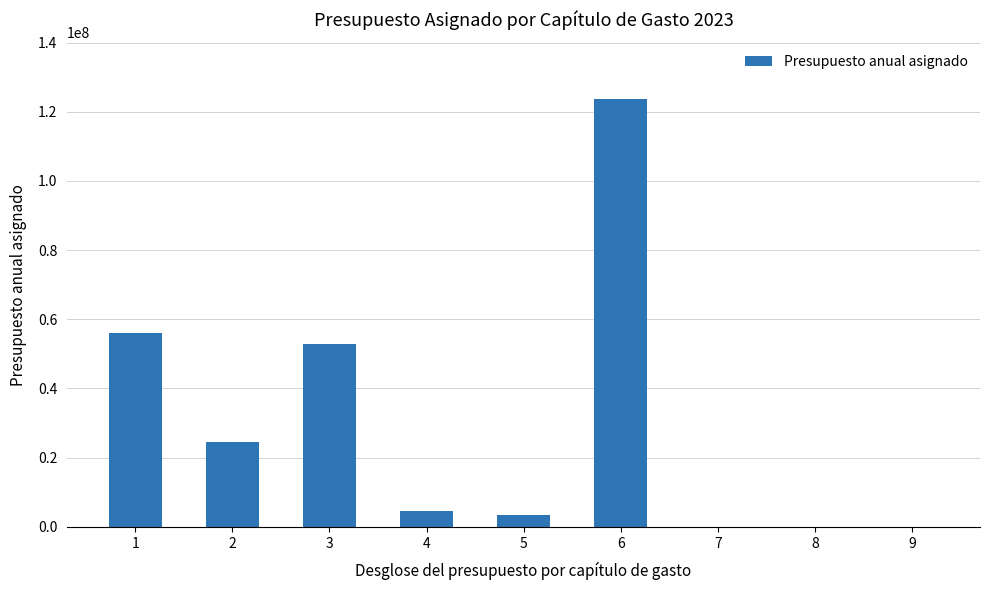

Are the bars grouped side by side (vs. stacked)?

No